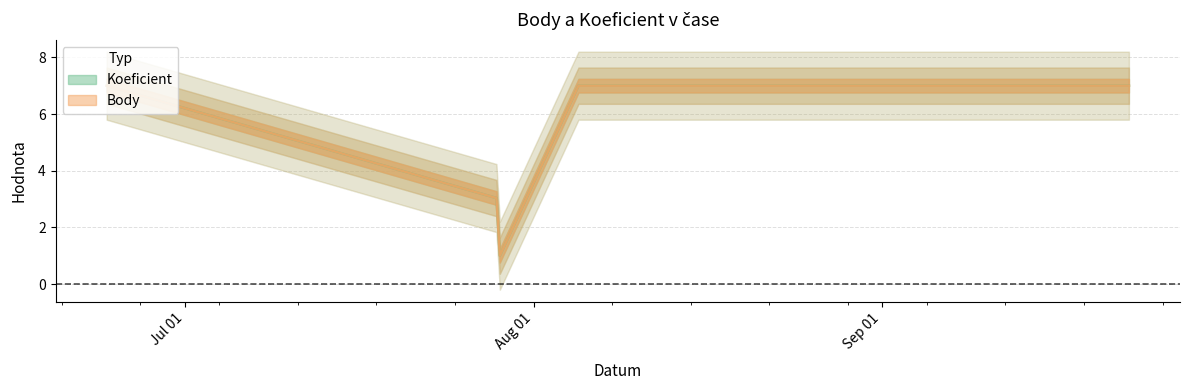

Is it true that Body equals 7 at 2023-06-24?

True